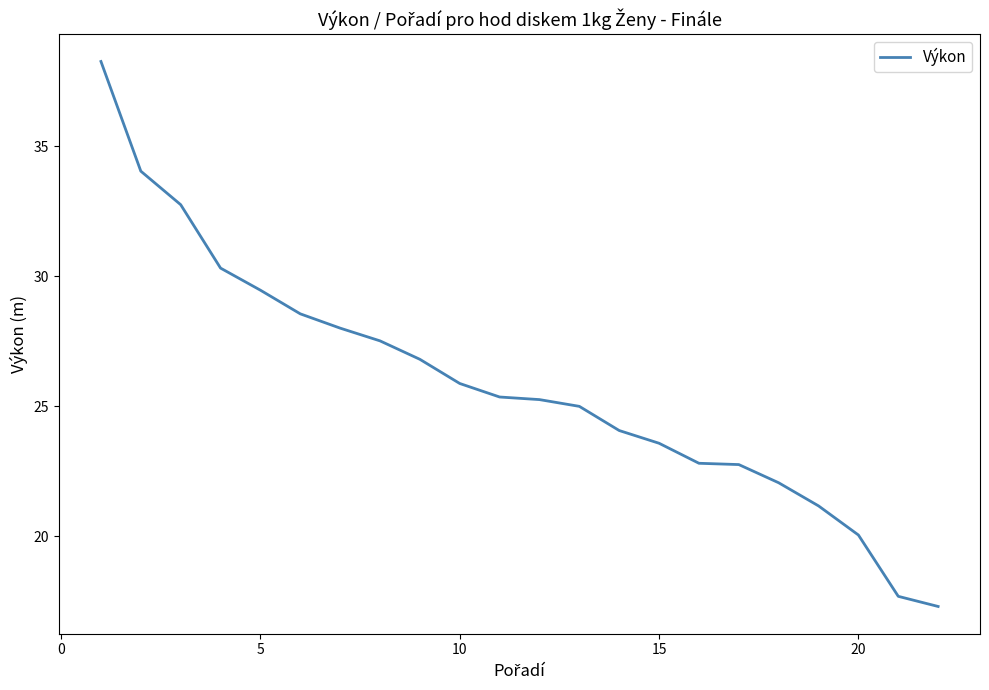

How many lines are shown in the chart?

1